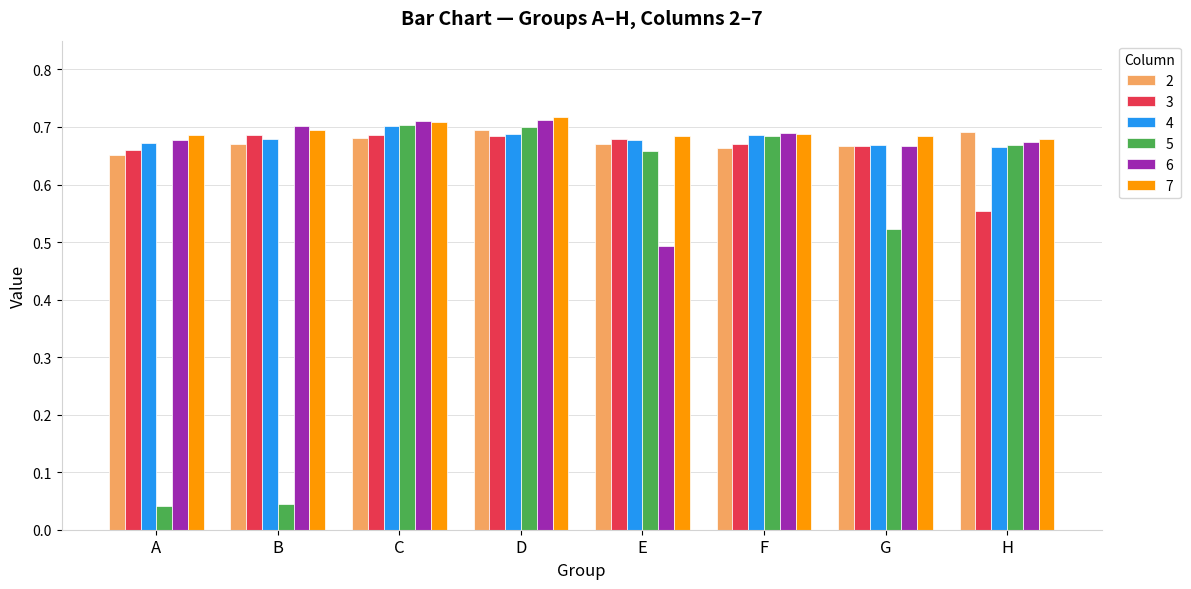

Count the 7 values in the range 0 to 1.

8